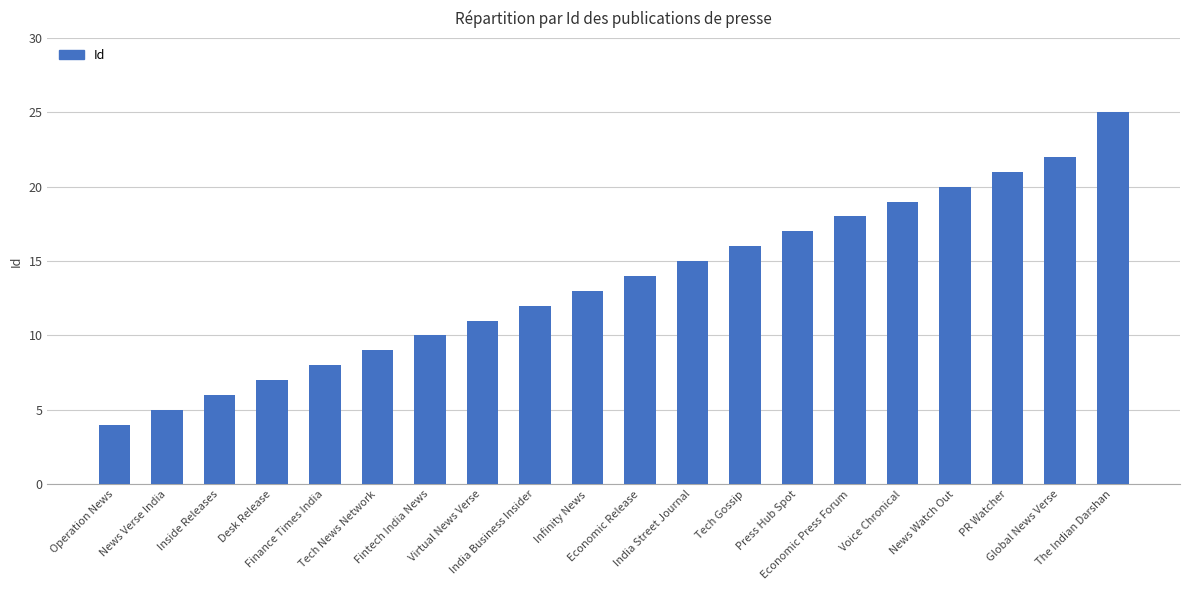

What is the label of the 17th bar from the left?

News Watch Out